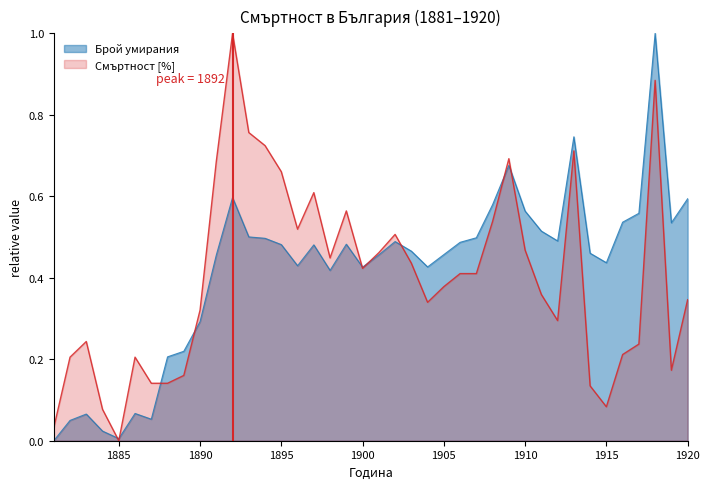

What is the highest value of the Брой умирания series?

1.0